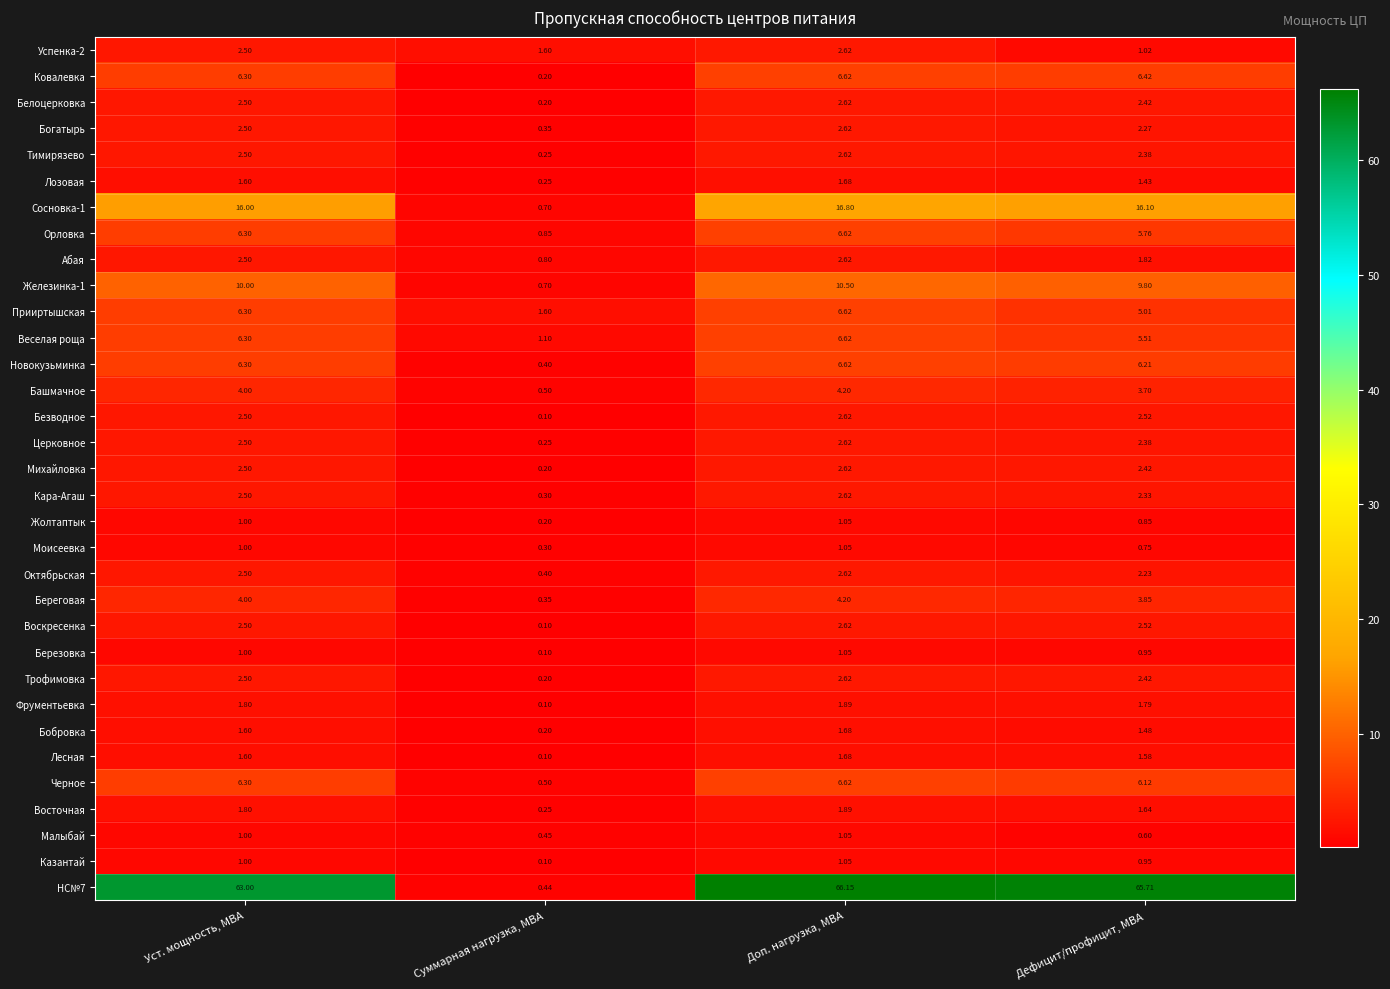

What is the greatest value displayed?

66.2